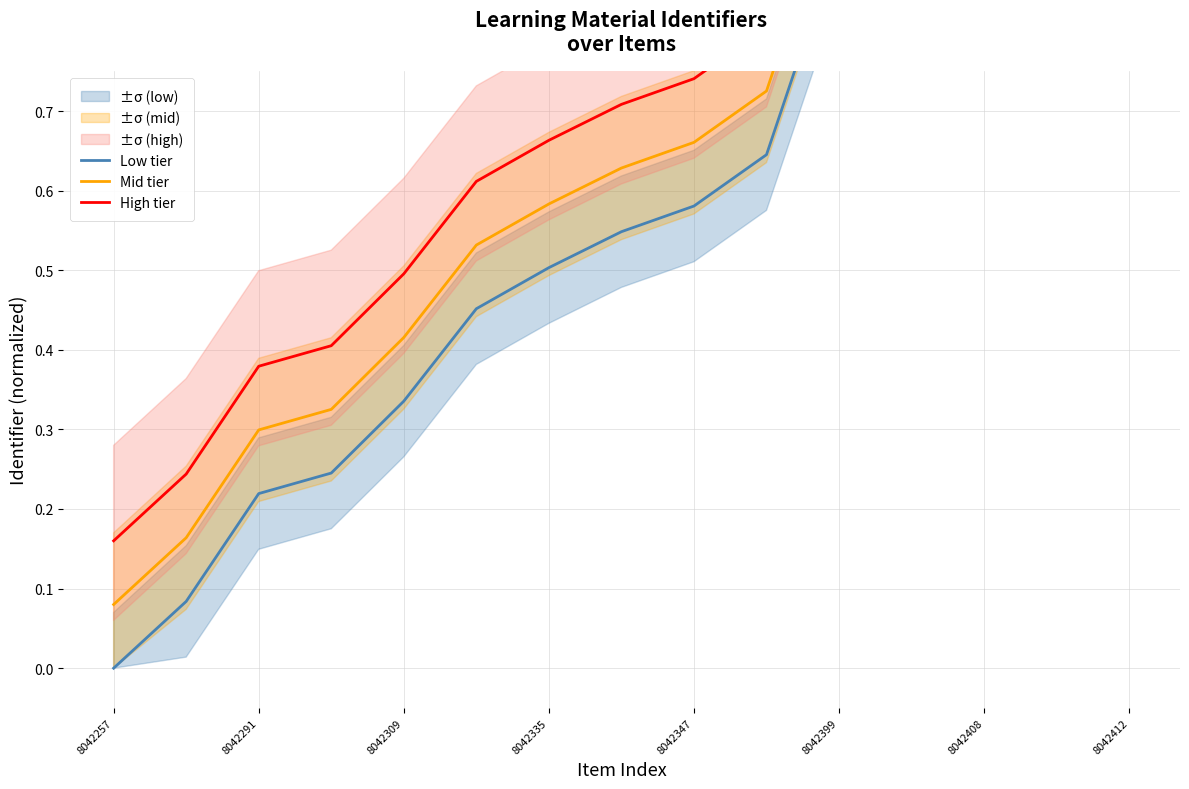

True or false: Mid tier has a value of 0.2 at 8042335.

False